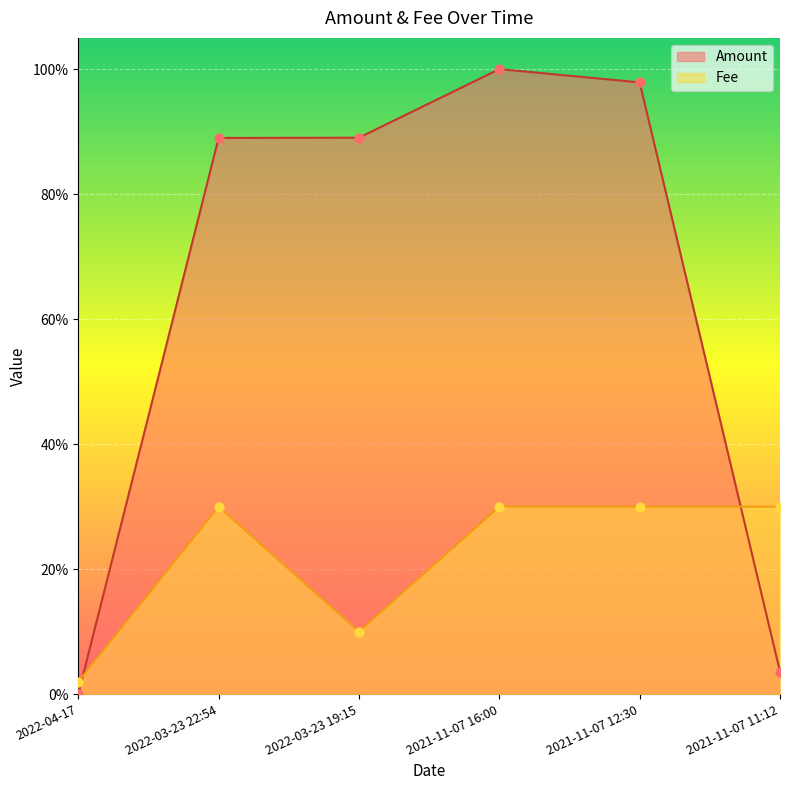

Which series contains the lowest Y value?

Amount